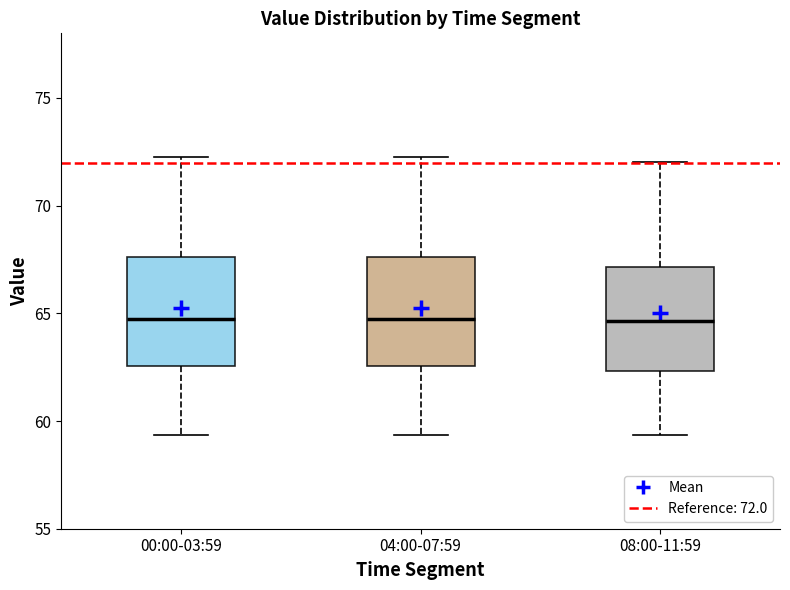

Where is the lower edge of the box for 08:00-11:59 on the y-axis? The values are not printed on the chart, so give them approximately, as read against the axis.

62.5